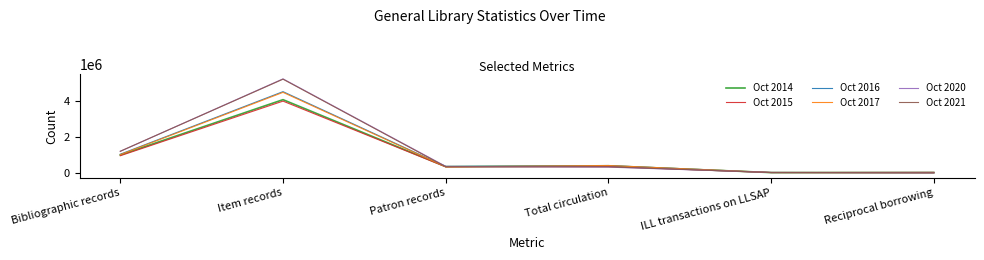

What is the sum of the Oct 2017 values at Patron records and Total circulation?

804741